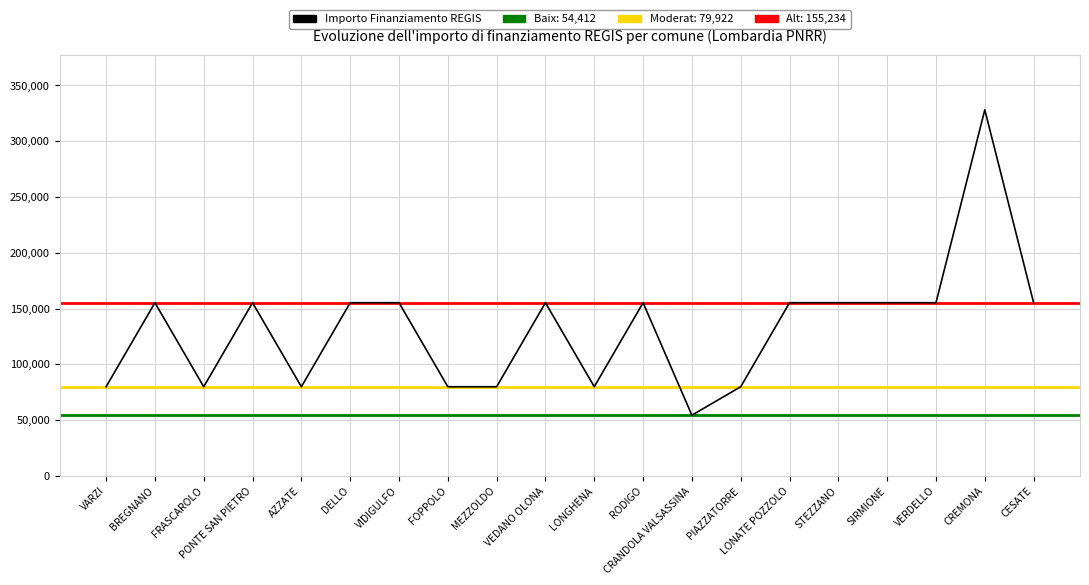

Does the chart display data point markers on the line(s)?

No